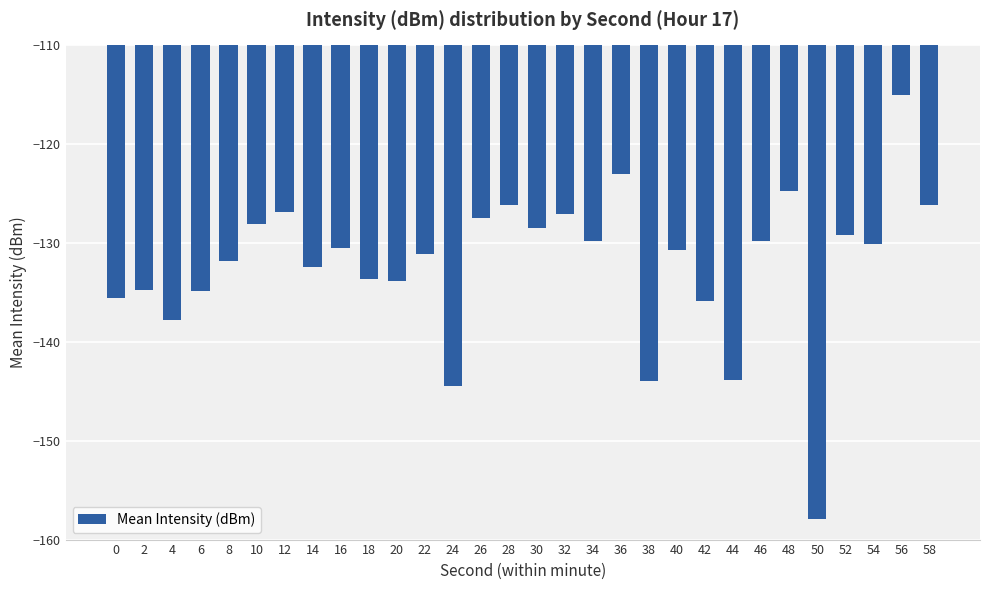

At which label does the data first exceed -130?

10